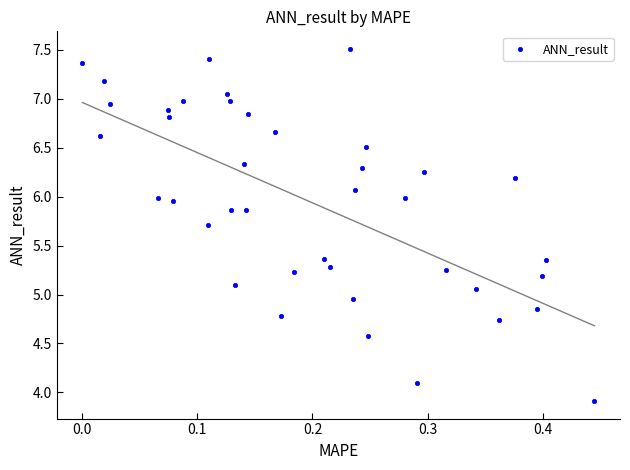

How many points are shown in the scatter plot?

40